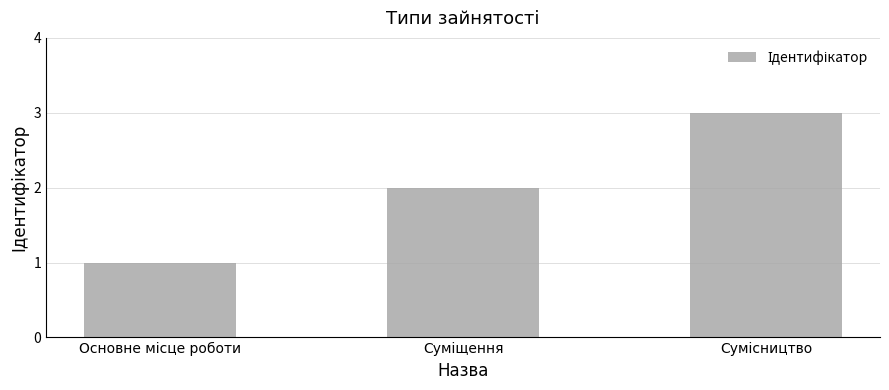

What is the greatest value displayed?

3